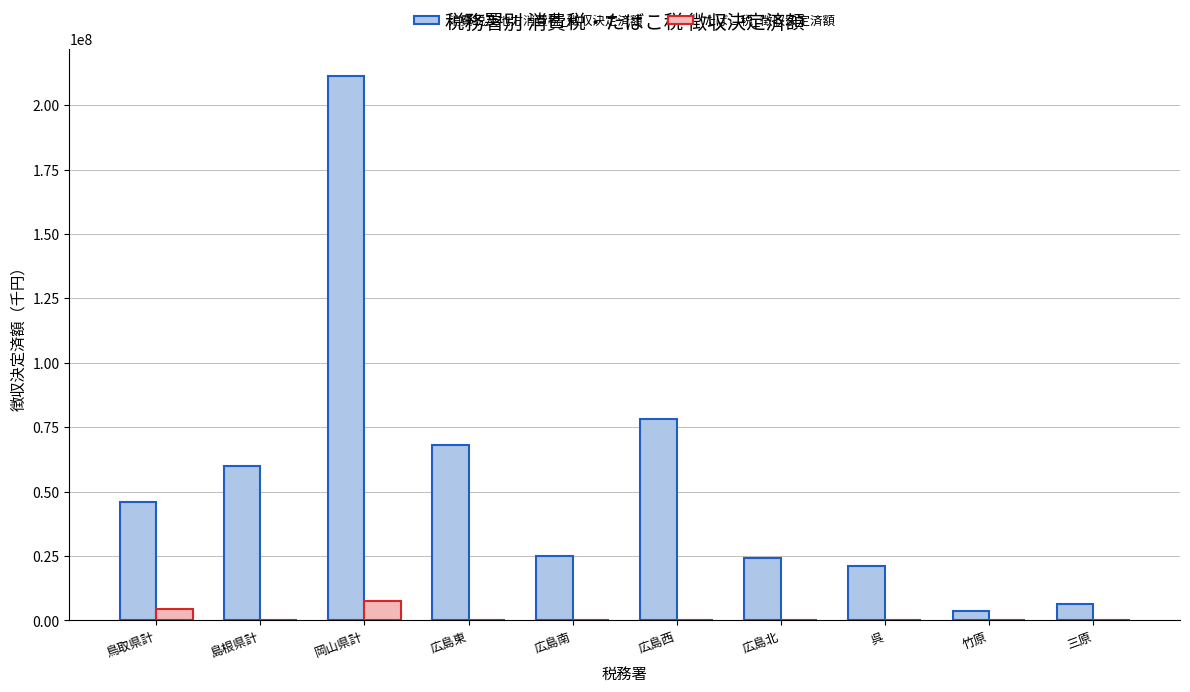

Which series has the largest range (max minus min)?

消費税及地方消費税_徴収決定済額